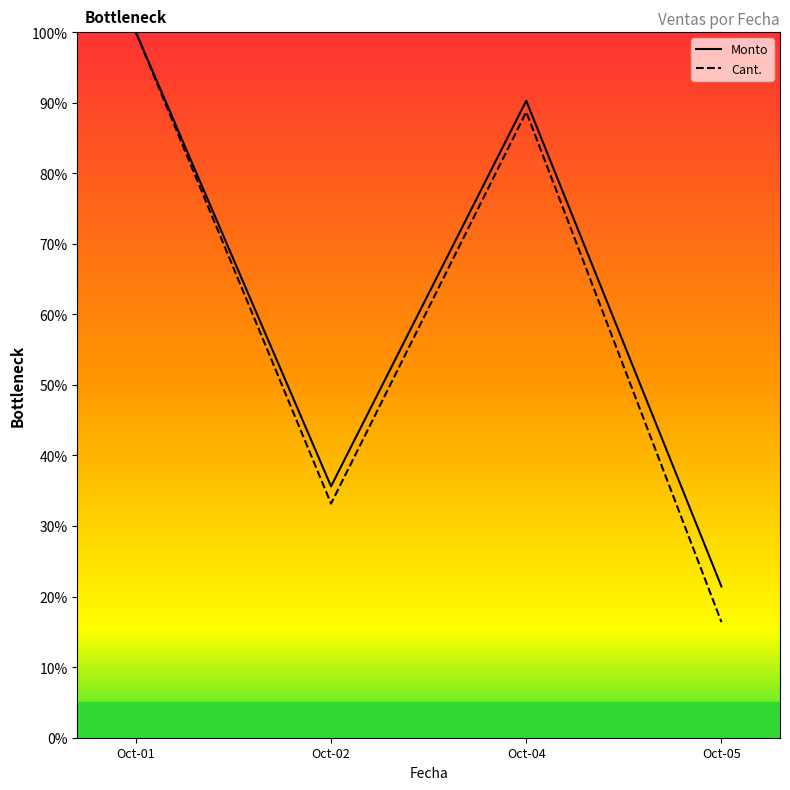

Reading left to right, extract all data points from this chart.

Monto: 100.0	35.6	90.3	21.4
Cant.: 100.0	33.2	88.7	16.4